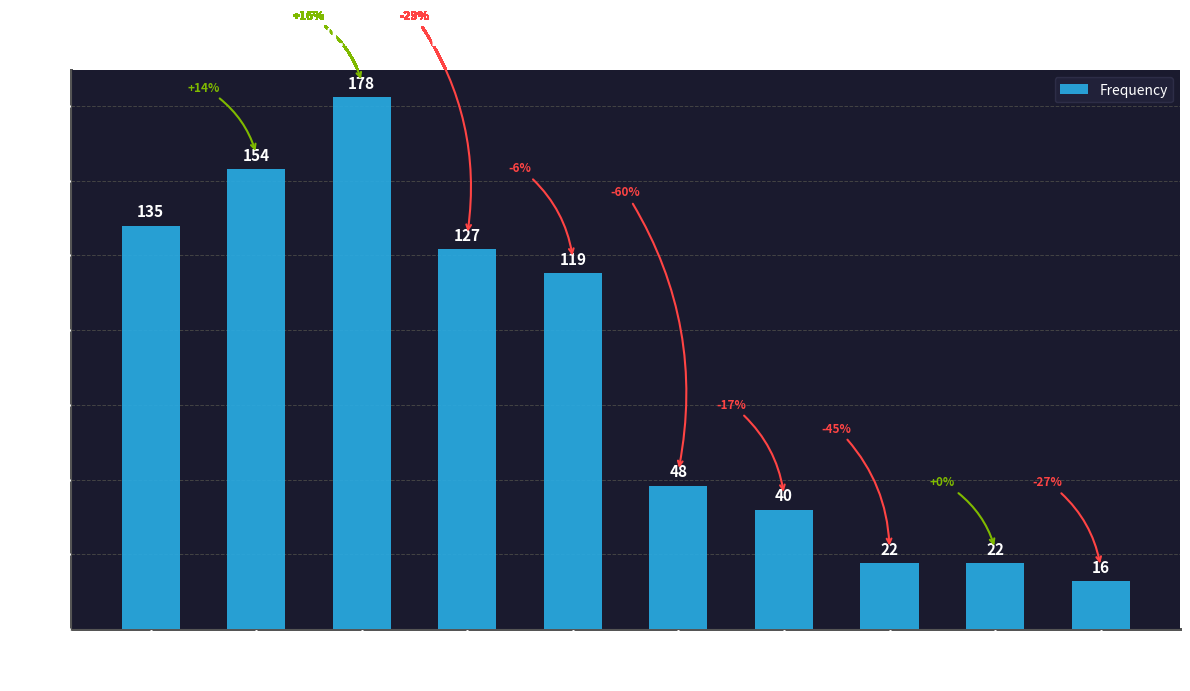

Which label corresponds to the smallest value in the chart?

2004